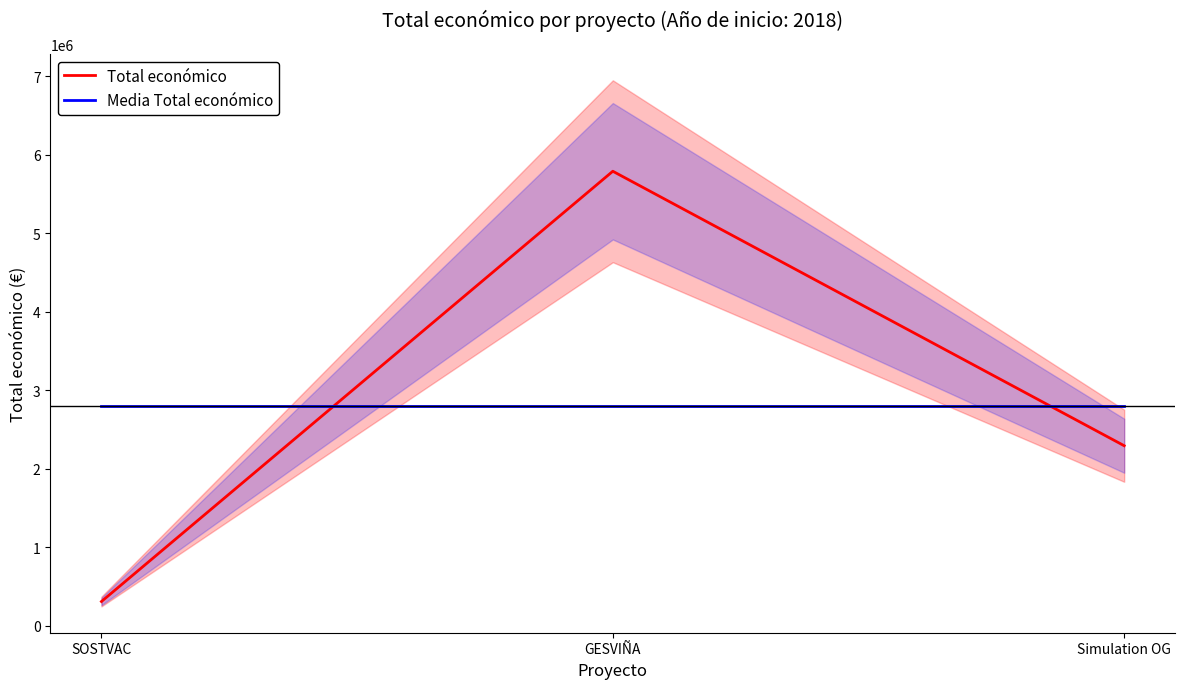

At which category is the sum across all series the highest?

GESVIÑA